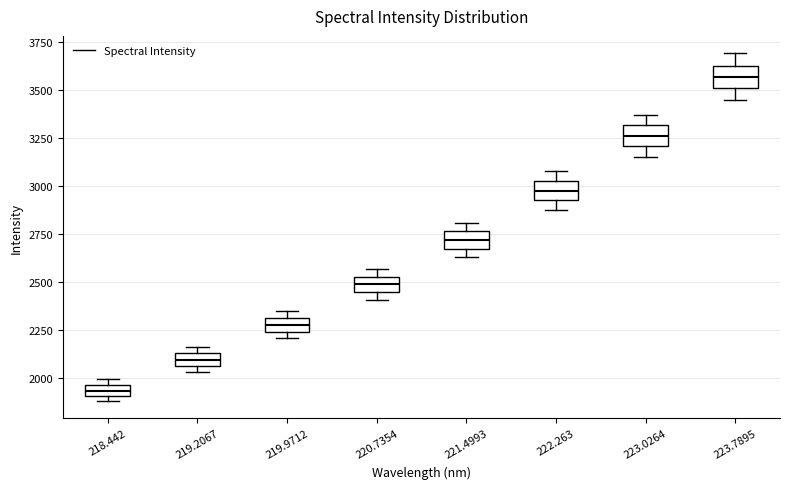

Where is the lower edge of the box at x = 223.7895 on the y-axis? The values are not printed on the chart, so give them approximately, as read against the axis.

3500